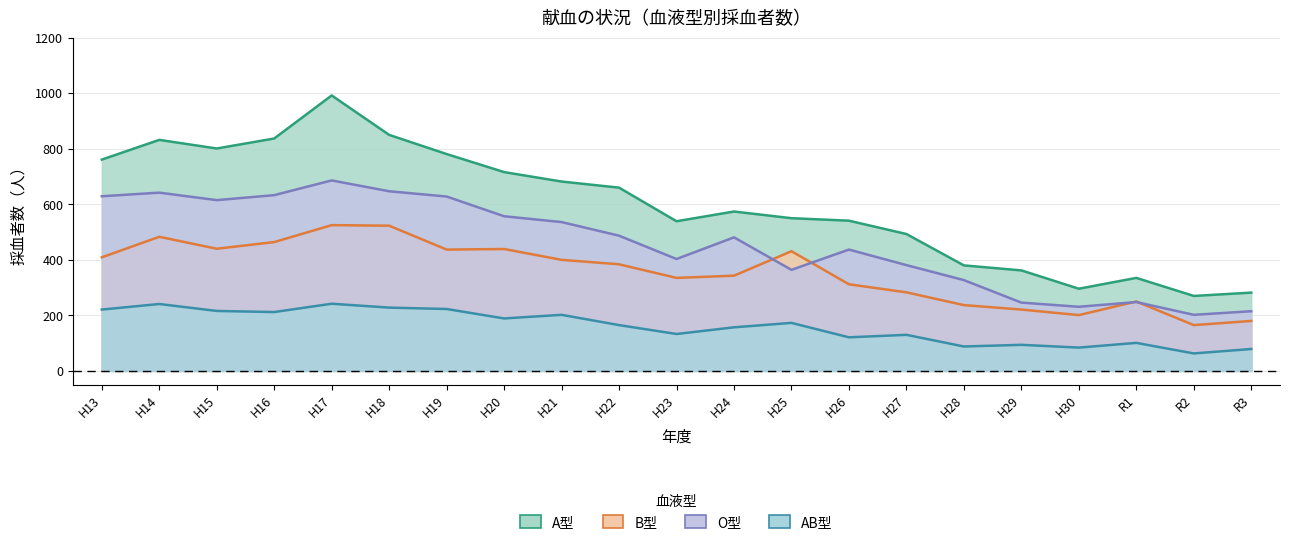

Which category has the highest value in the AB型 series?

H17